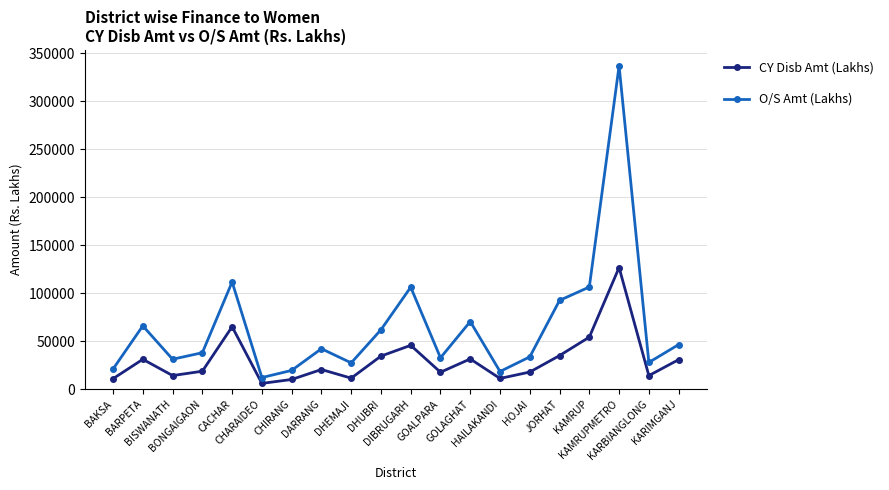

What is the difference between the maximum and minimum values in the O/S Amt (Lakhs) series?

324726.1